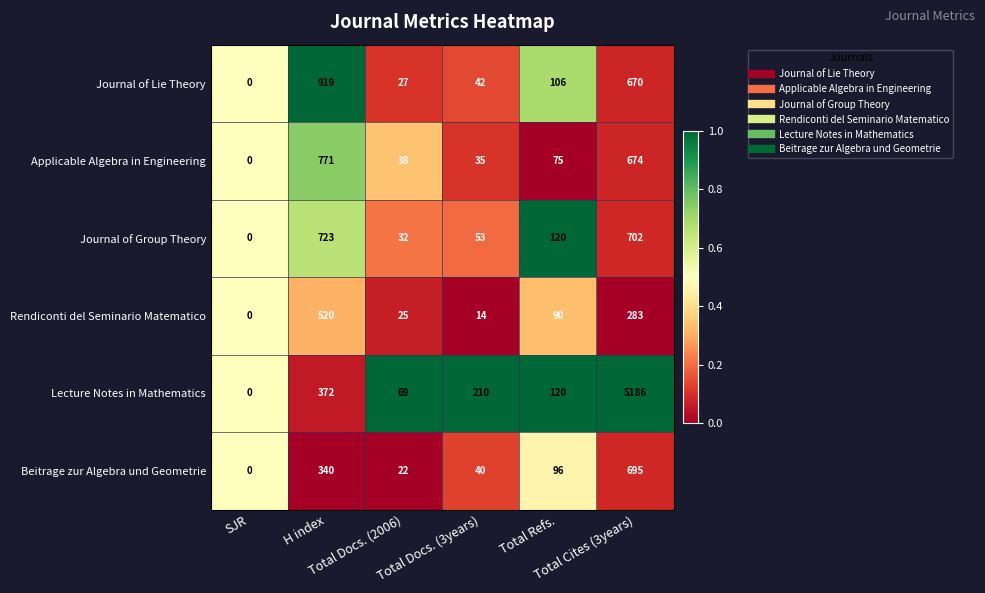

Which series has the widest spread of values?

Lecture Notes in Mathematics